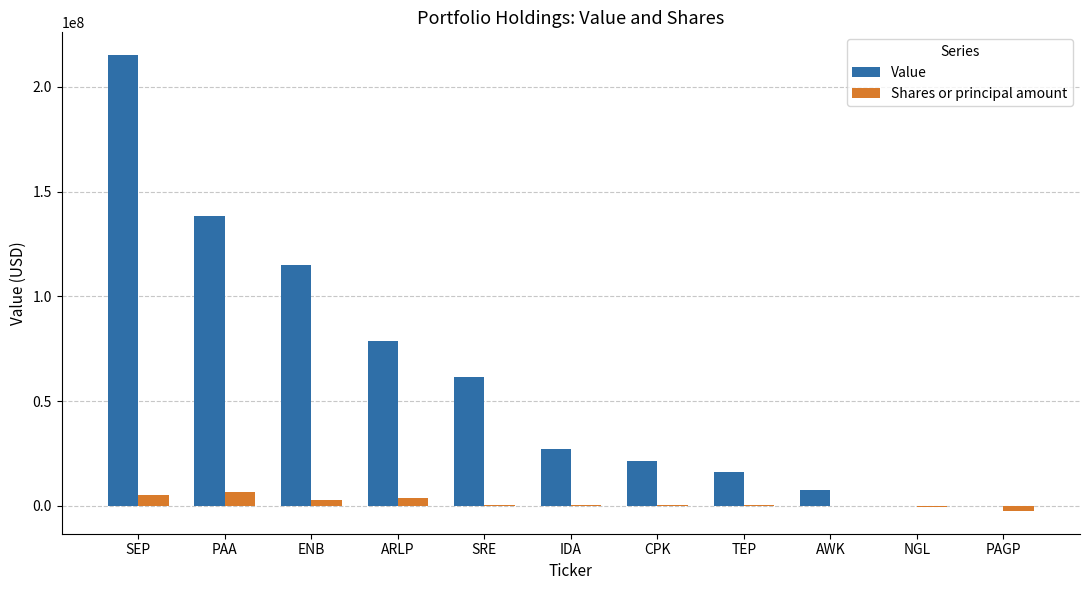

Where is Value nearest to the value 107556500?

ENB